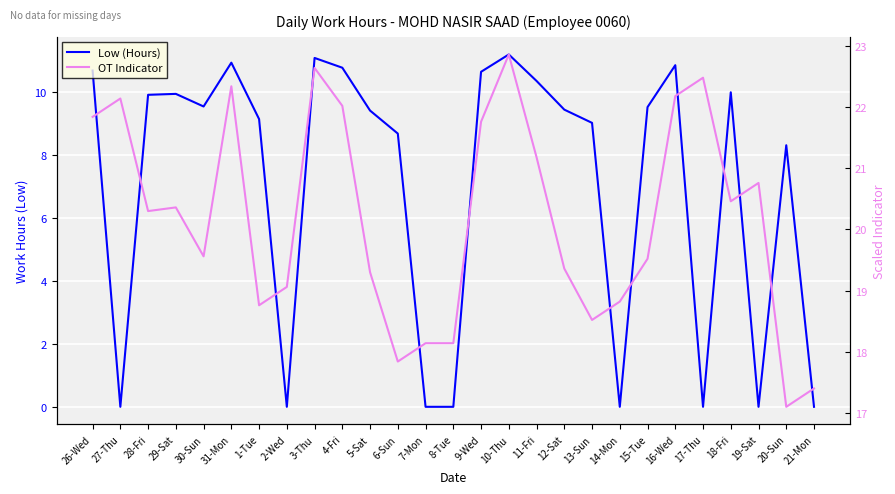

At which category does Low (Hours) reach its first local peak?

29-Sat